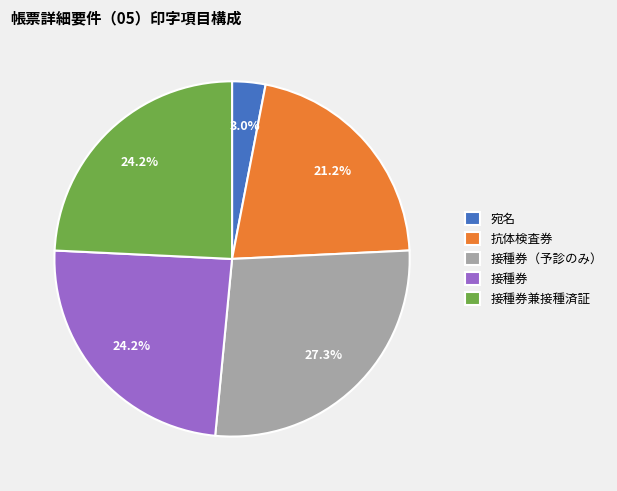

Count the number of slices in the pie.

5